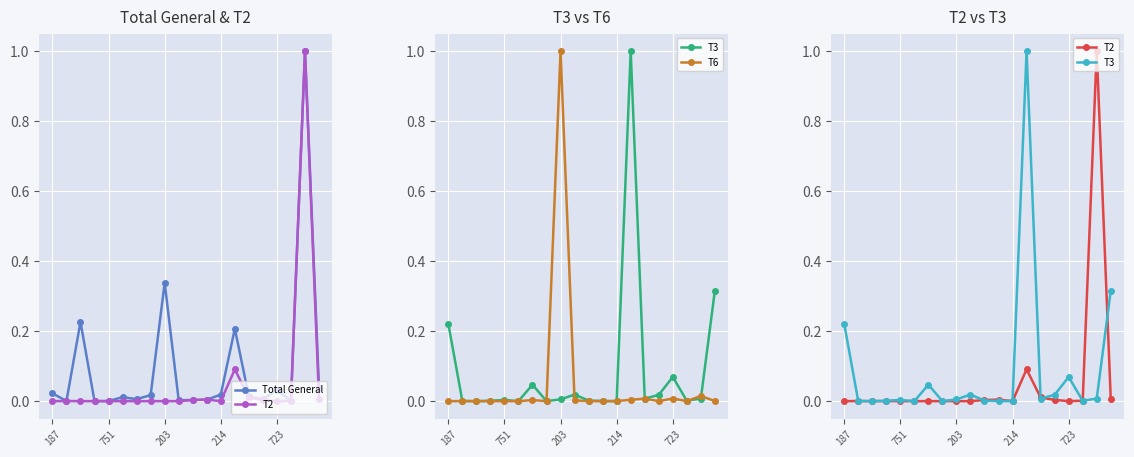

The T3 series shows 0.1 at 19. True or false?

False